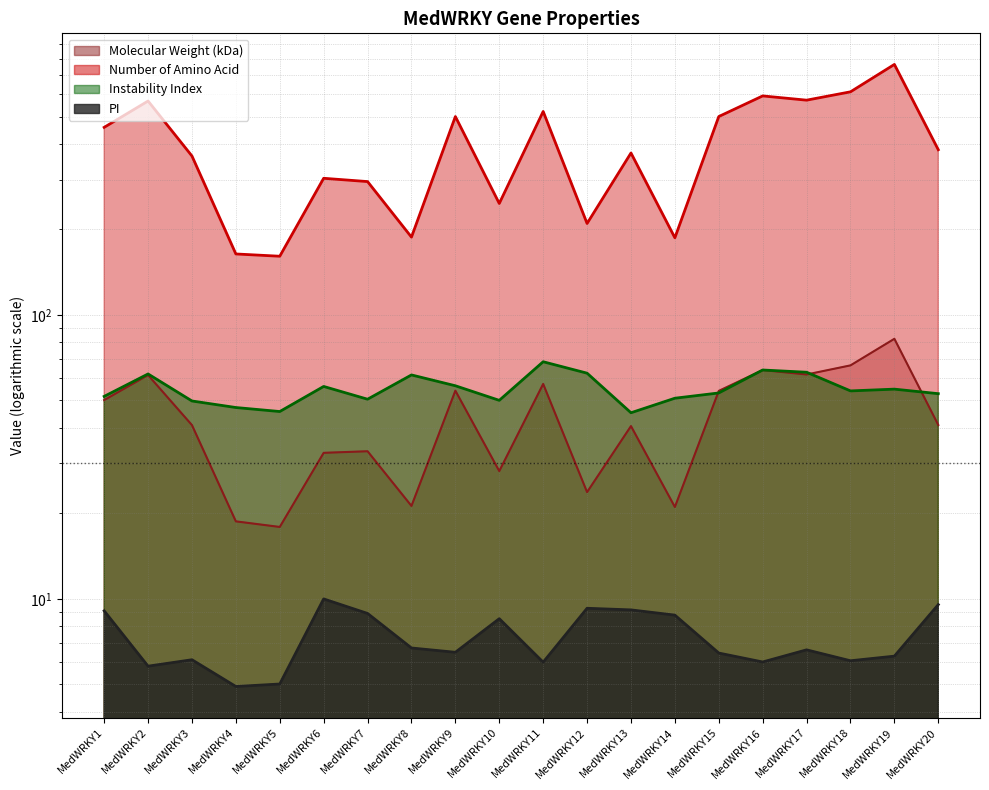

Is the value of Instability Index at MedWRKY13 greater than the value of Number of Amino Acid at MedWRKY8?

No